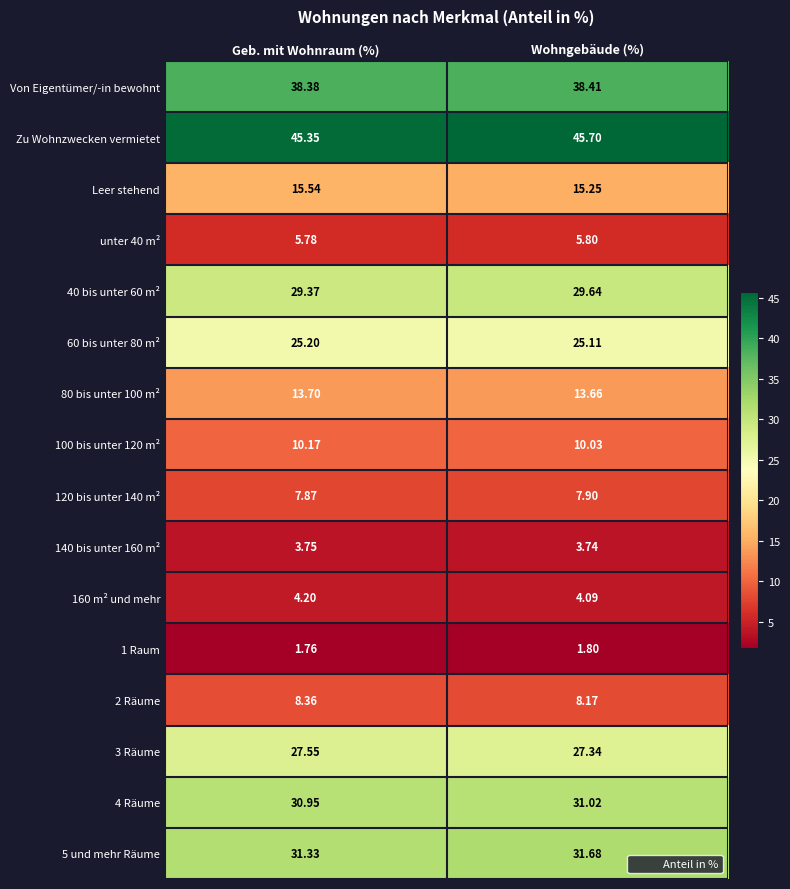

How many distinct data groups are displayed?

16